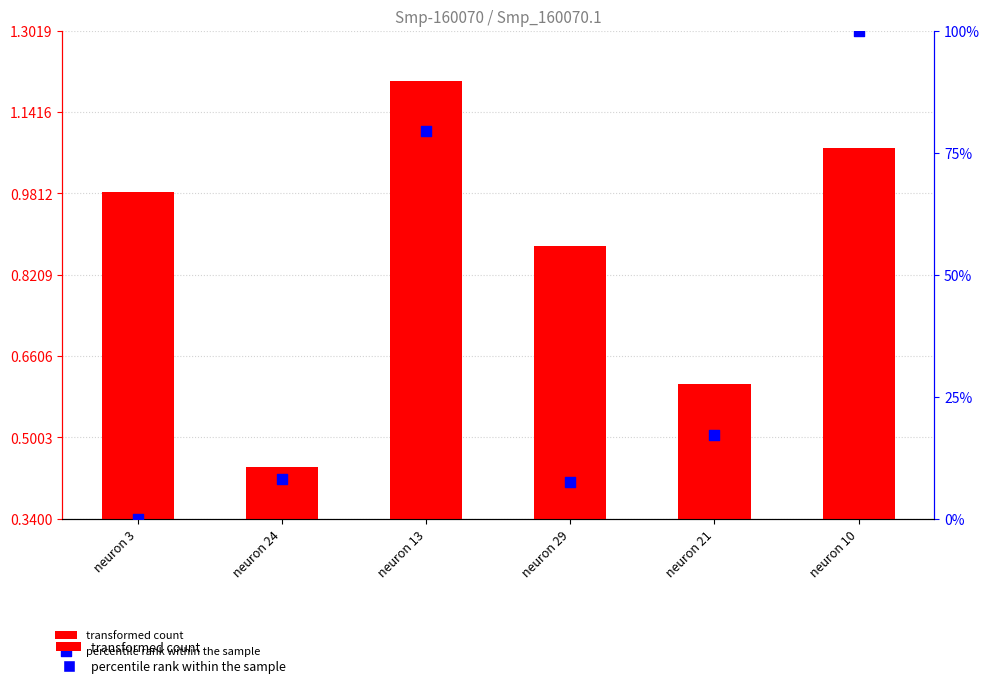

Which series reaches the minimum Y coordinate?

percentile rank within the sample